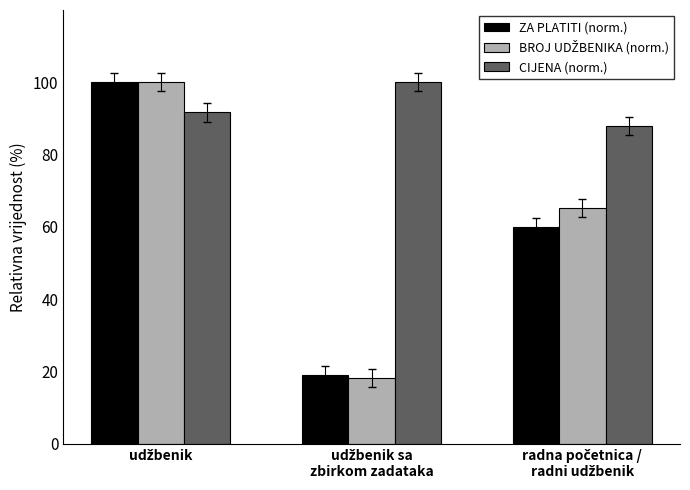

Does the chart contain stacked bars?

No